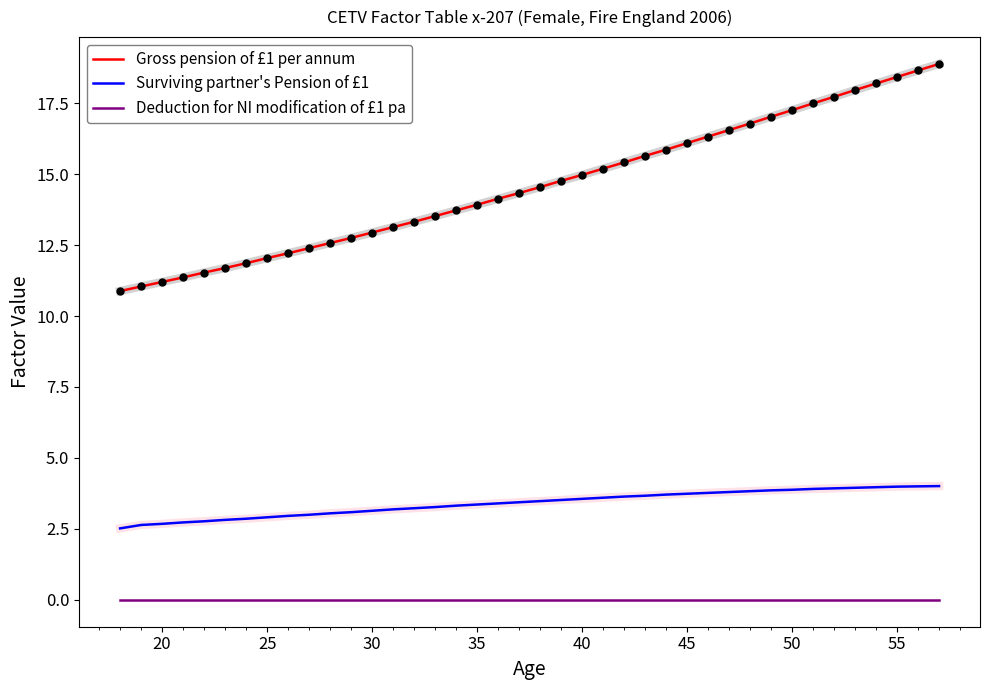

Which series has the widest spread of values?

Gross pension of £1 per annum